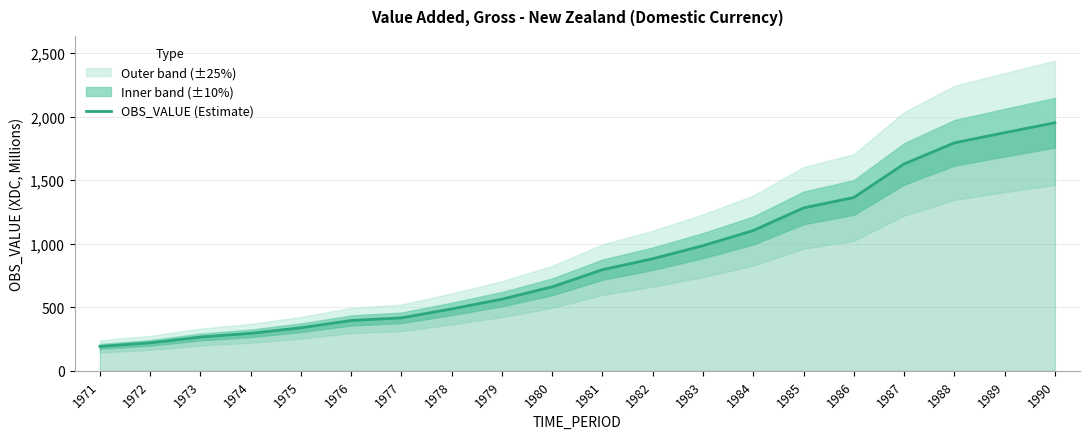

Which has a higher value, 1985 or 1989?

1989